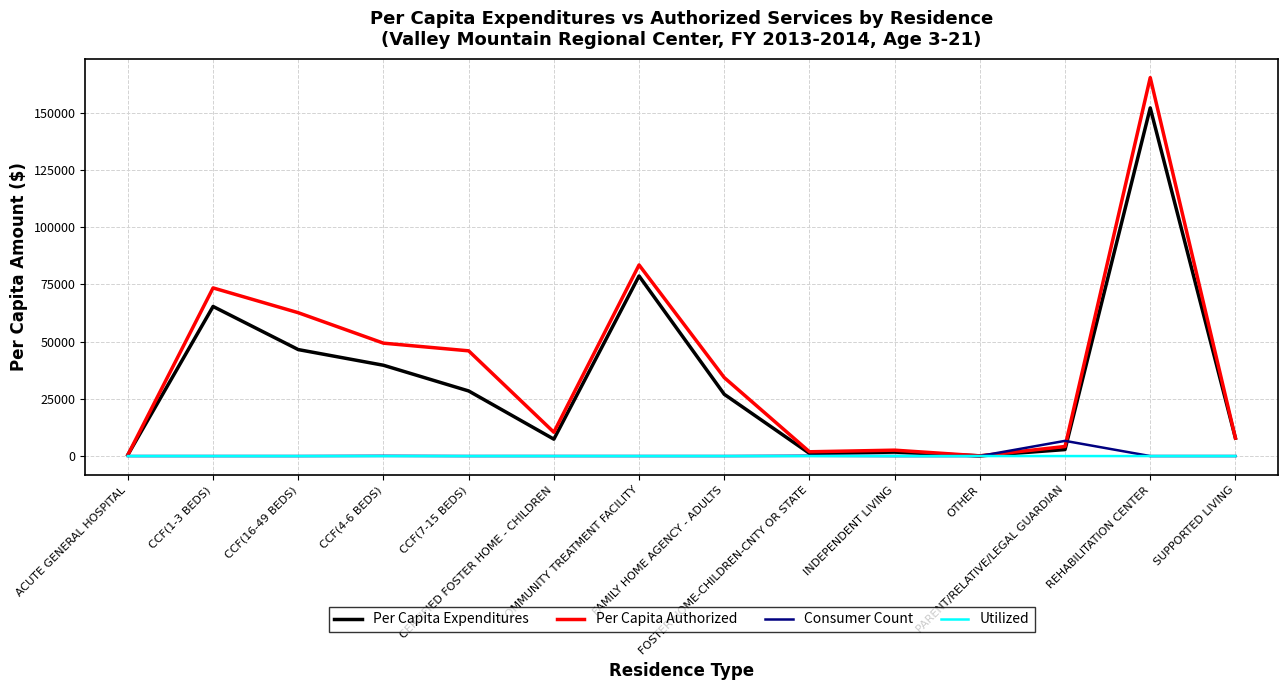

Which series changed the most between CCF(4-6 BEDS) and INDEPENDENT LIVING?

Per Capita Authorized